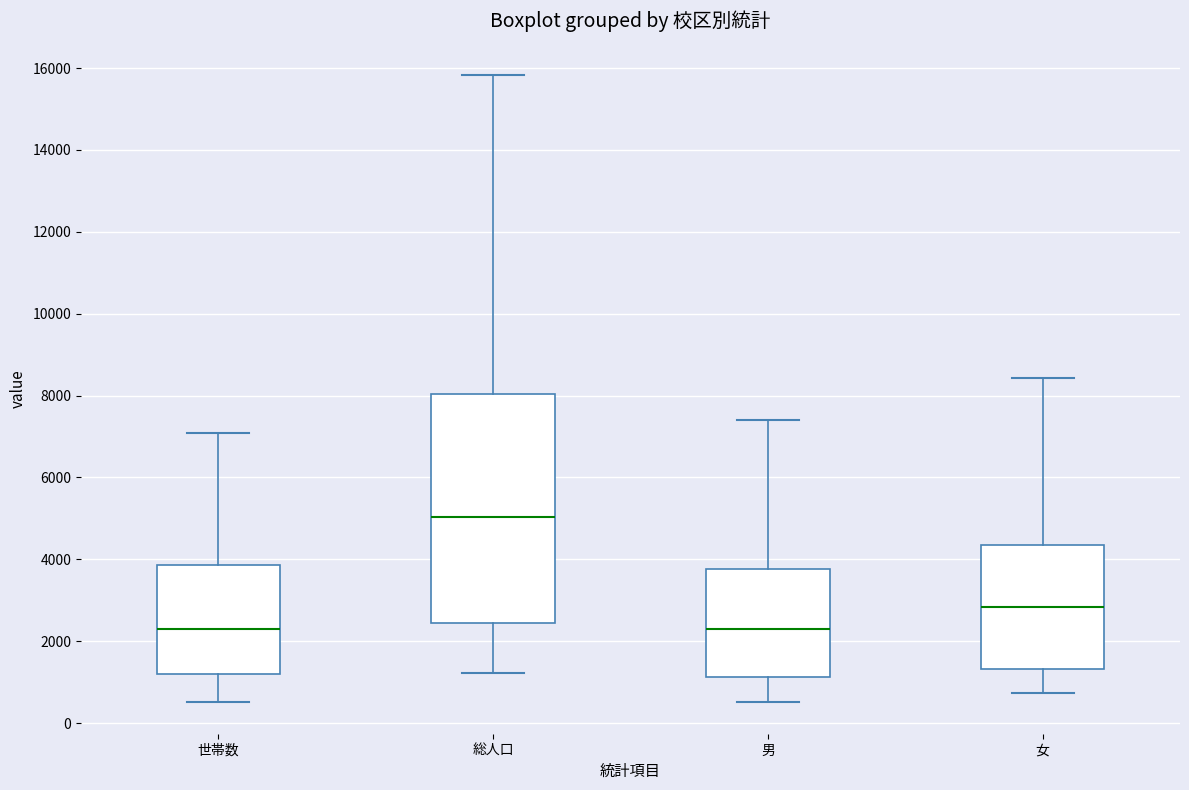

Where does the upper whisker of the box for 男 end on the y-axis? The values are not printed on the chart, so give them approximately, as read against the axis.

7400